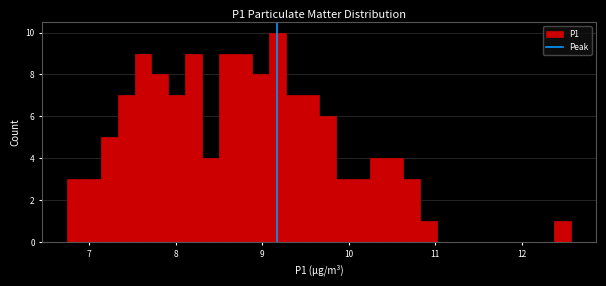

Around what value on the x-axis is the tallest bar? Give the approximate position of its centre, as read against the axis.

9.2